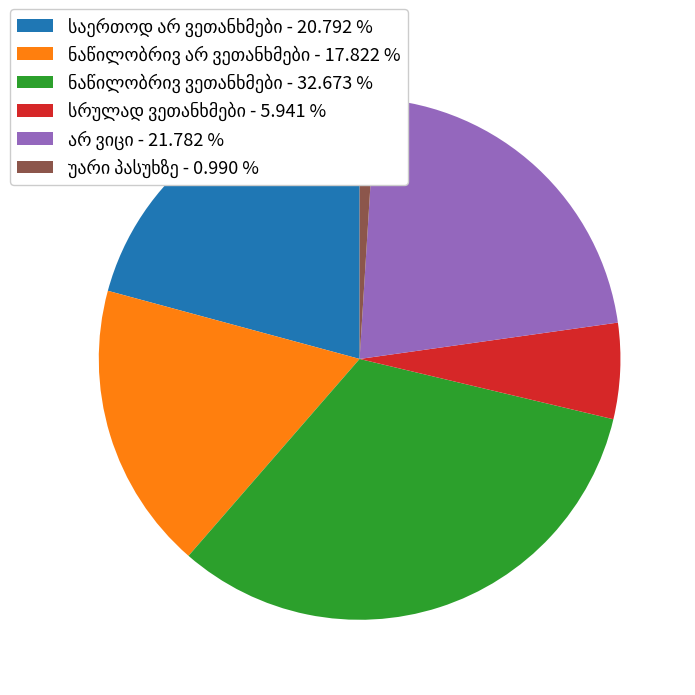

Is there a majority slice in this chart?

No